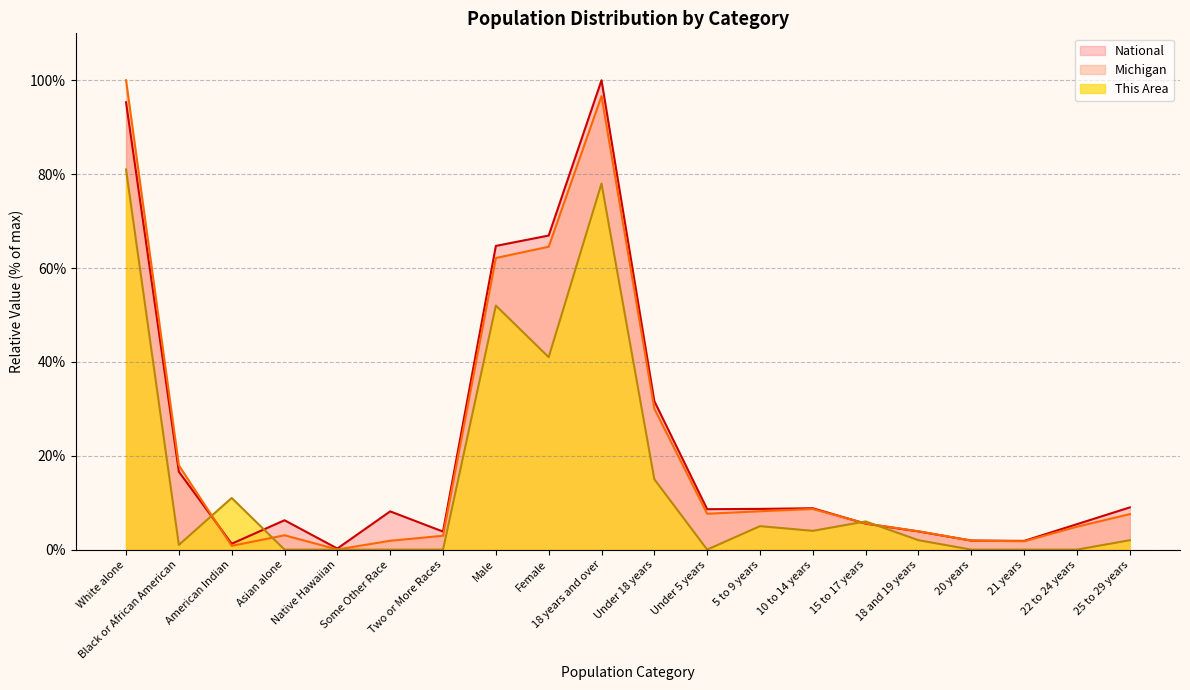

How many lines are shown in the chart?

3